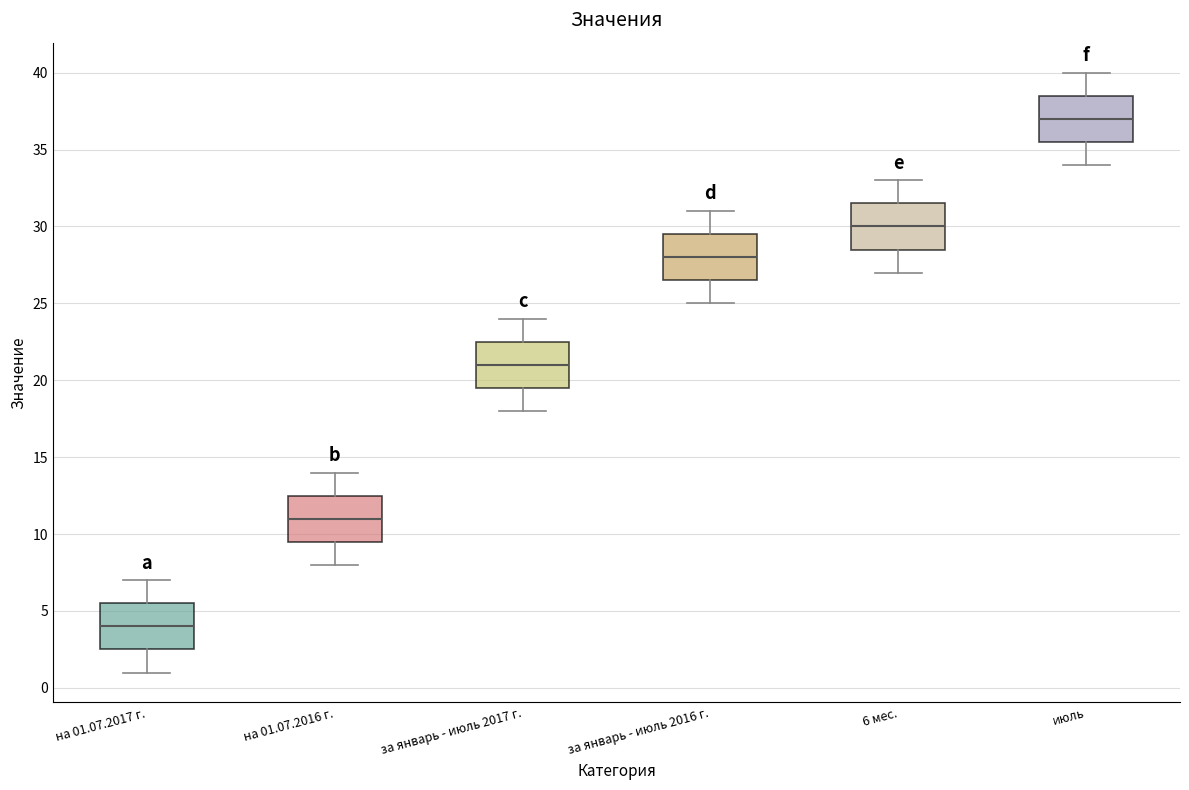

Which box's median line is the highest?

июль